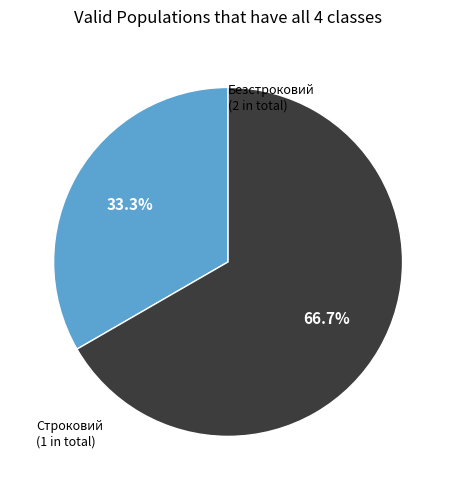

Count the number of slices in the pie.

2